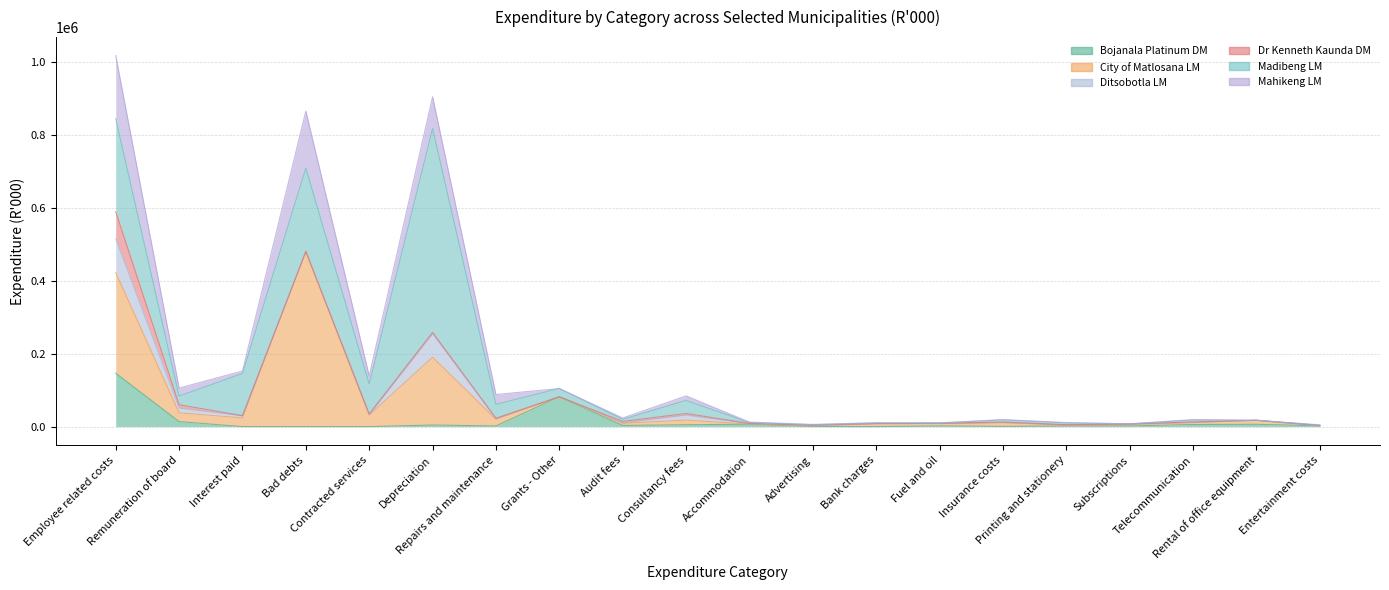

Which series has the widest spread of values?

Madibeng LM